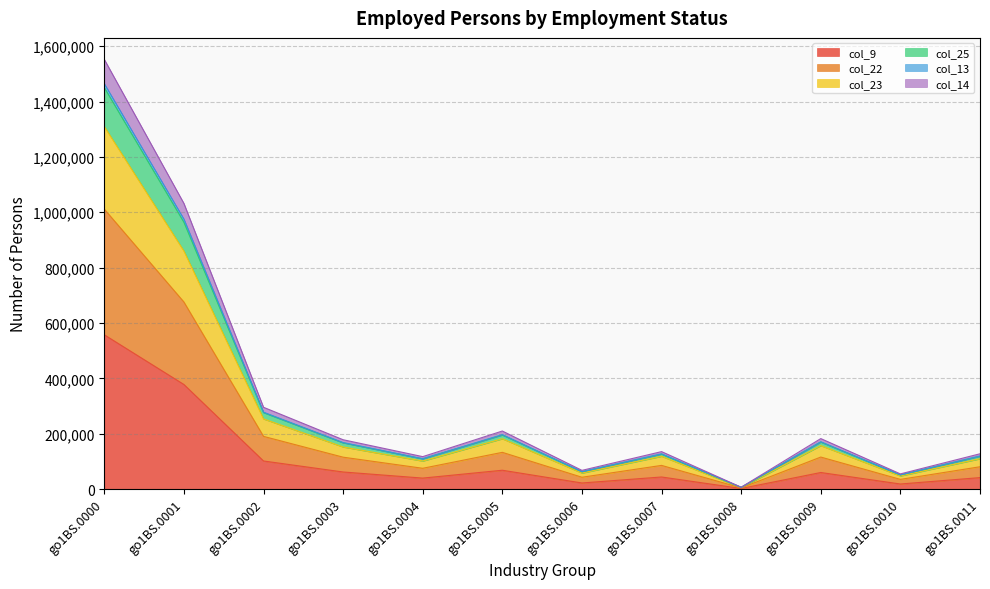

At which category is the sum across all series the highest?

go1BS.0000